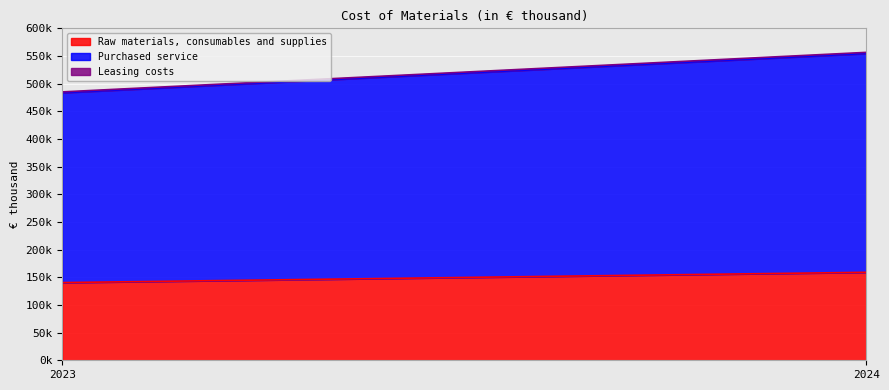

Which series has the largest range (max minus min)?

Purchased service